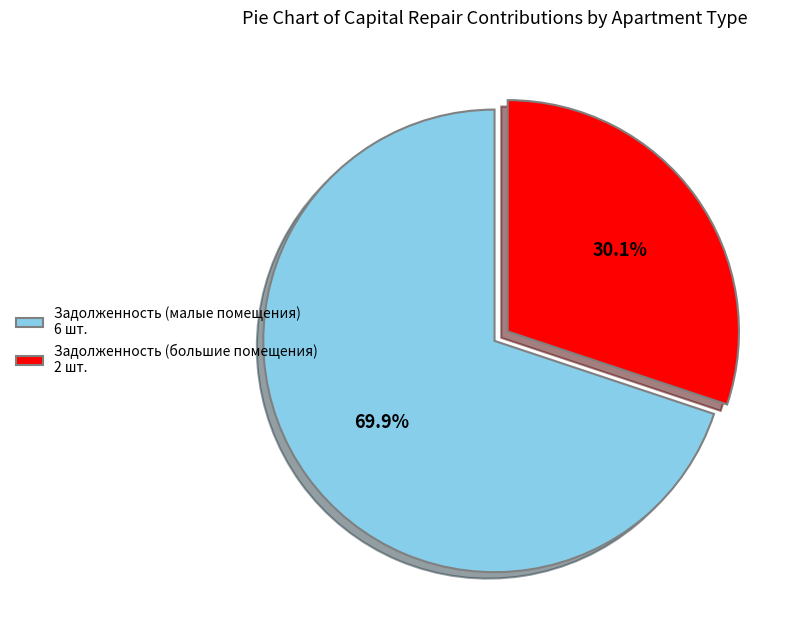

Is there any slice that represents more than half of the pie?

Yes